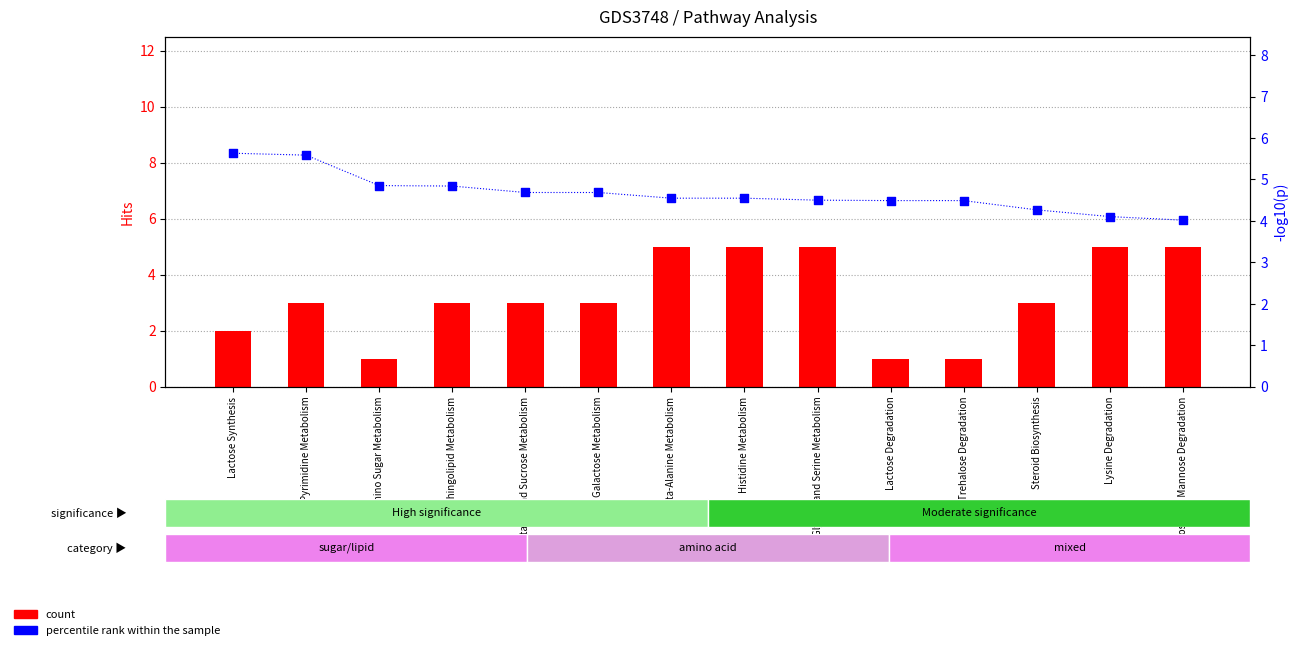

What is the total value across all series at Galactose Metabolism?

7.7